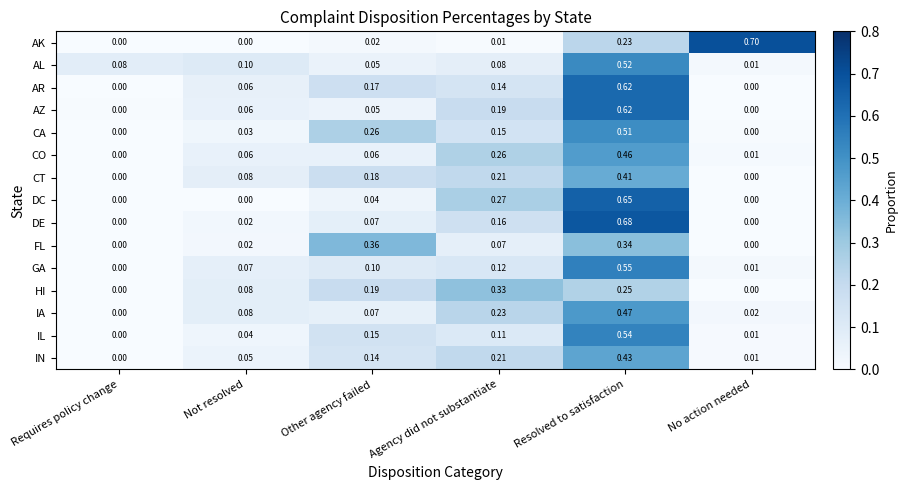

Is the value of IL at Other agency failed greater than the value of CT at Other agency failed?

No